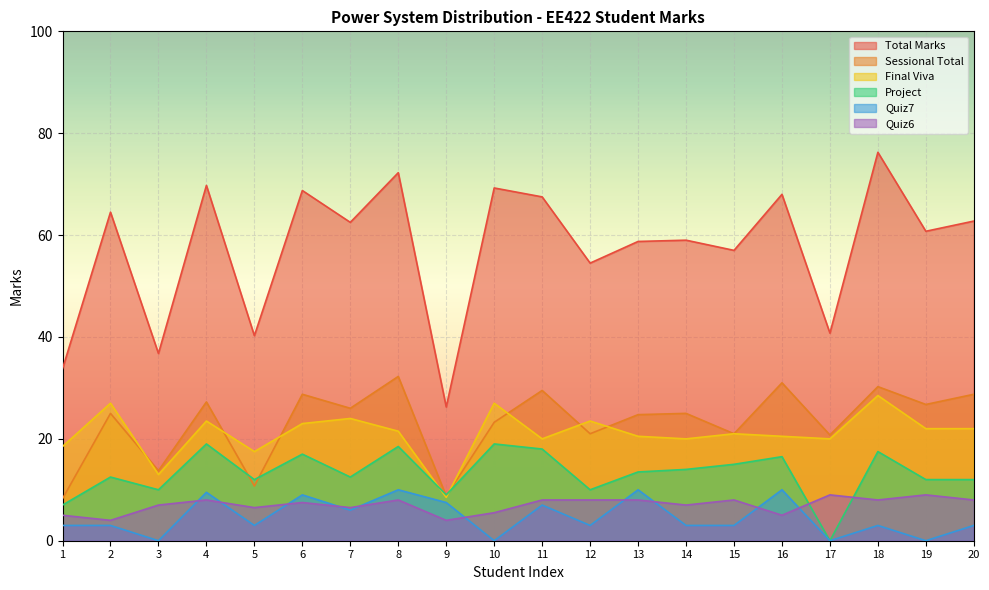

At which category is the sum across all series the highest?

18